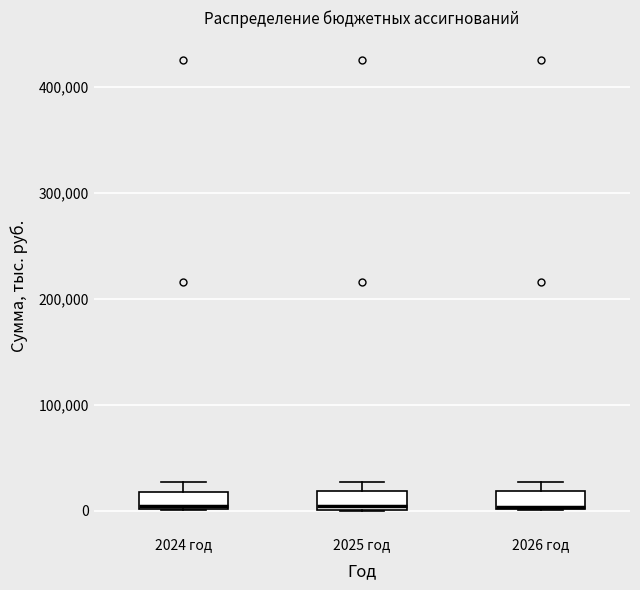

Where is the upper edge of the box for 2024 год on the y-axis? The values are not printed on the chart, so give them approximately, as read against the axis.

20000